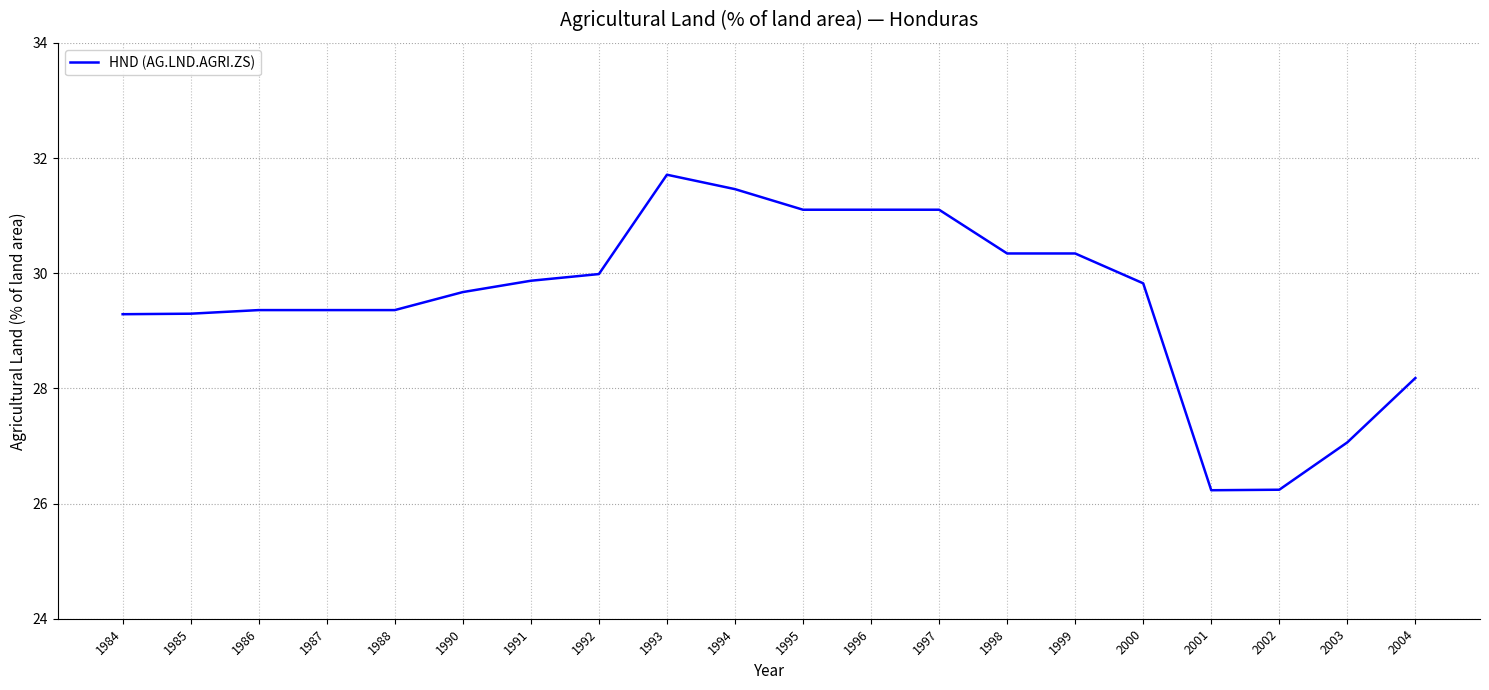

The chart shows a value of 31.7 at 1993. True or false?

True